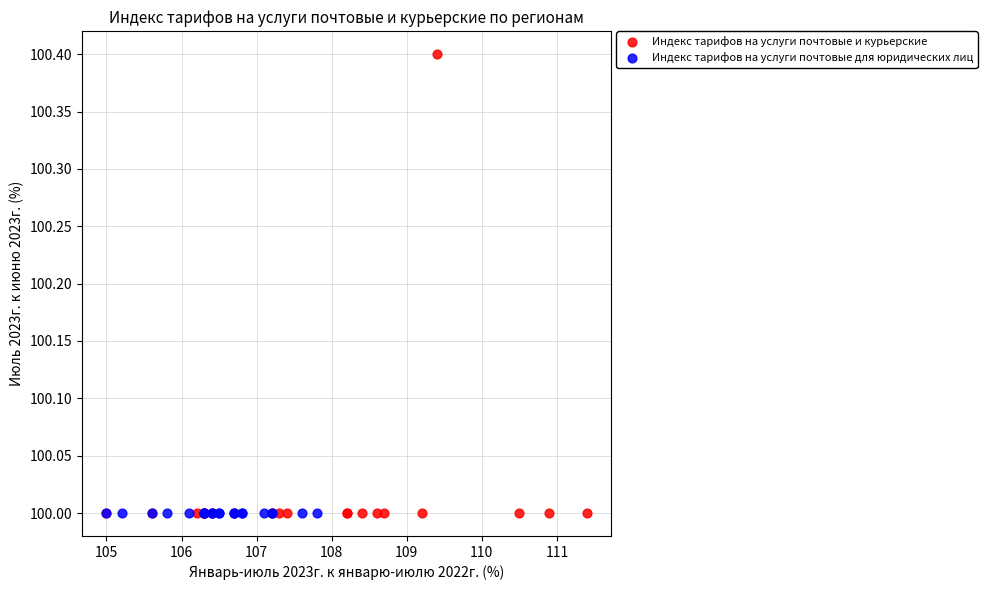

Which series reaches the maximum Y coordinate?

Индекс тарифов на услуги почтовые и курьерские